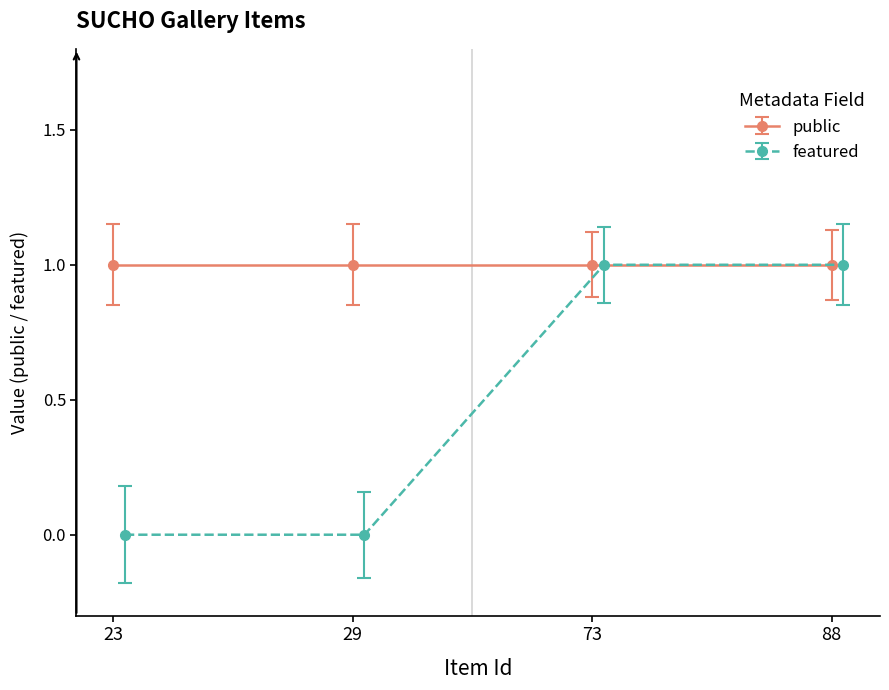

What is the maximum value shown in the chart?

1